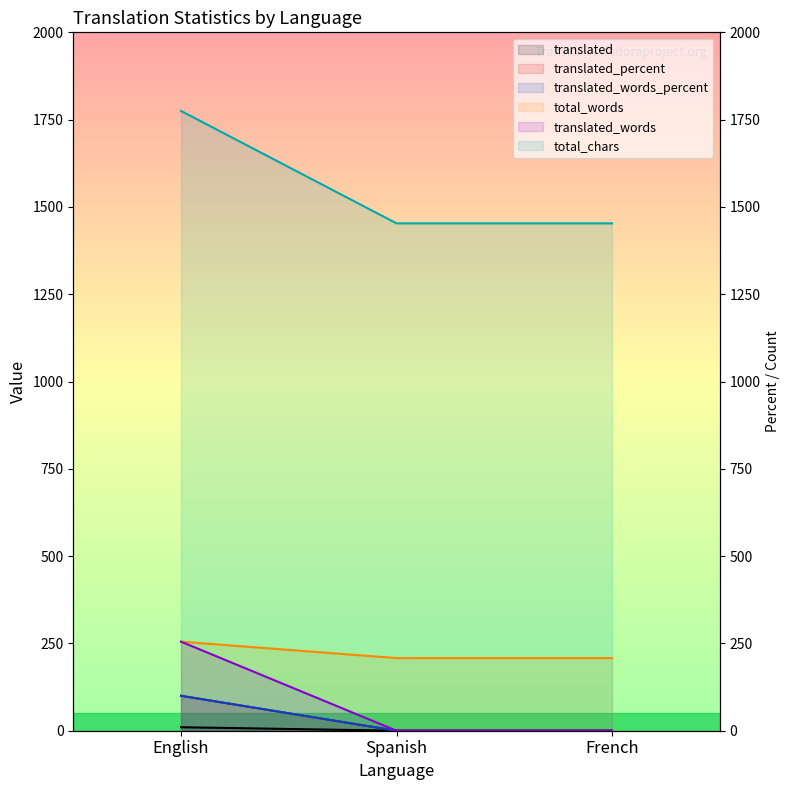

What is the total value across all series at English?

2495